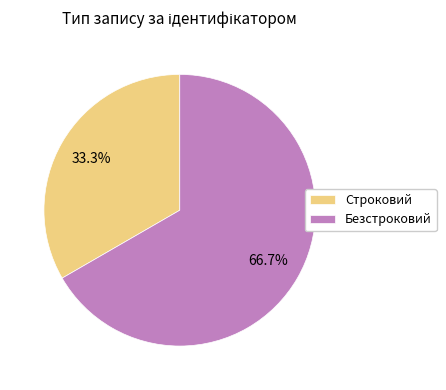

Count the number of slices in the pie.

2